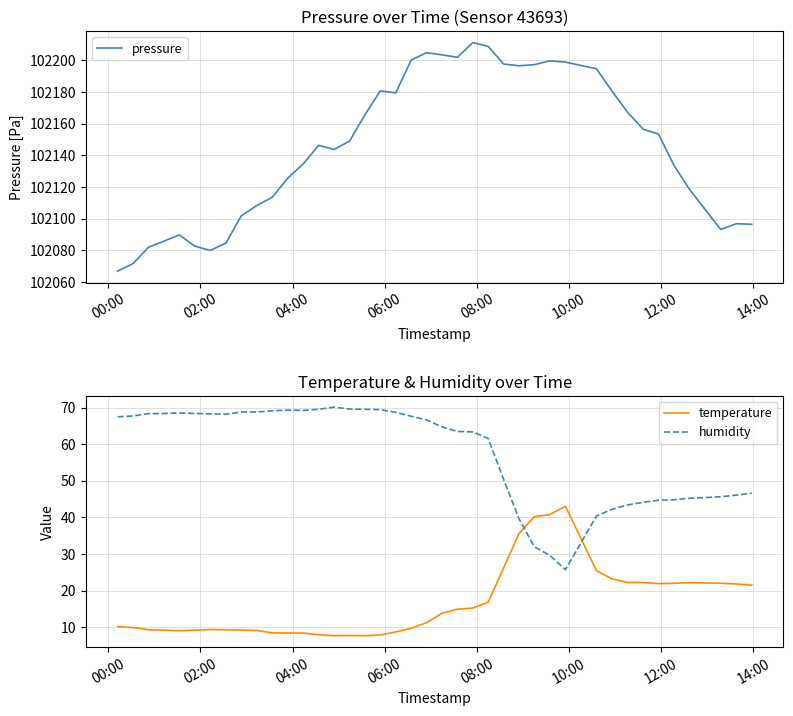

After their last crossing, which series has the higher values: temperature or humidity?

humidity